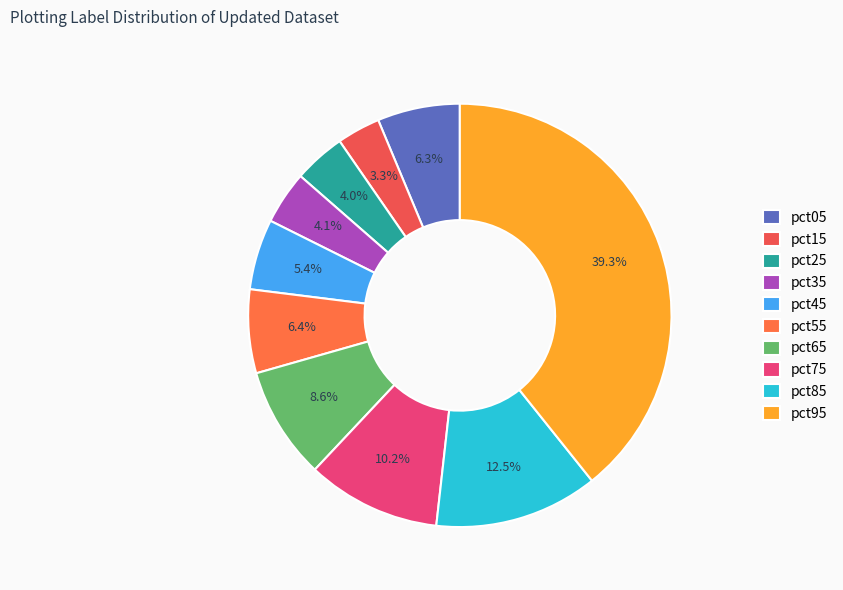

Count the number of slices in the pie.

10